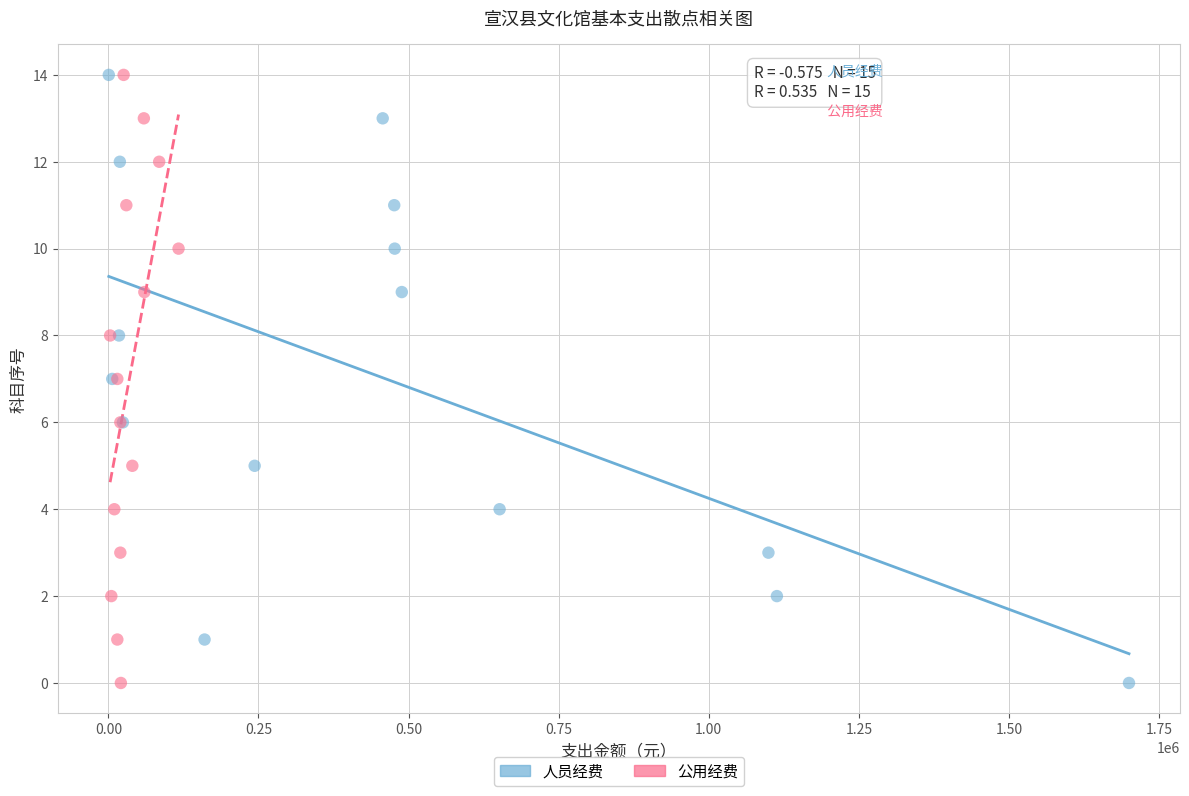

What are all the series names shown in the legend?

人员经费, 公用经费